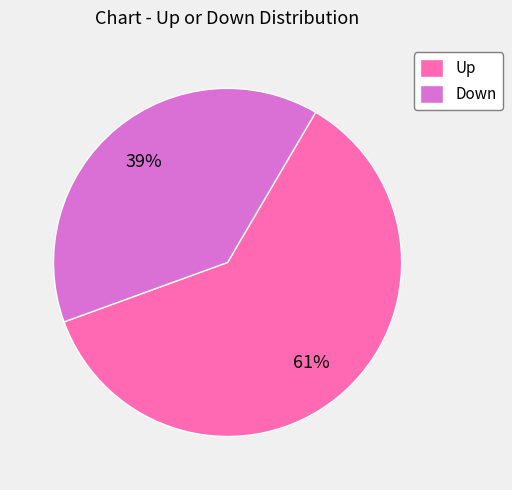

To the nearest percent, what is the difference between the largest and smallest slice percentages?

22%